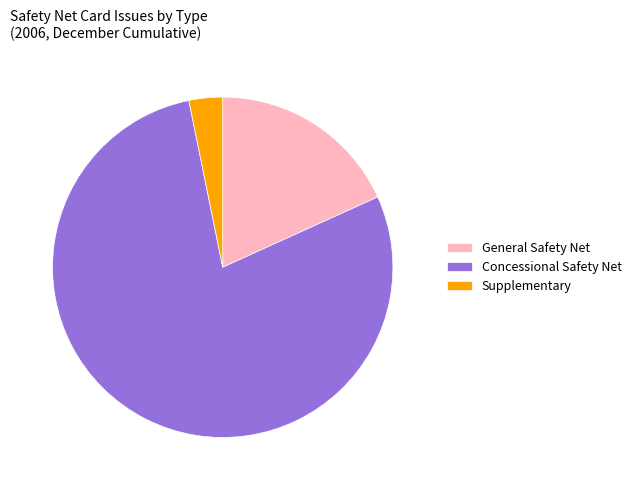

What is the ratio of the value at Concessional Safety Net to the value at Supplementary?

24.6